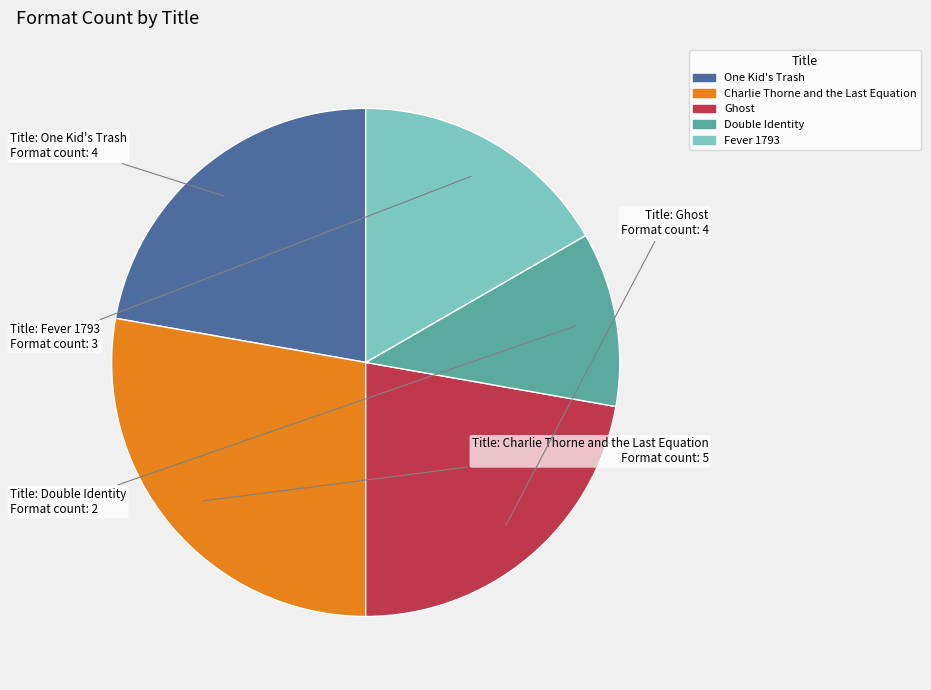

Is it true that One Kid's Trash is 22% of the pie?

True